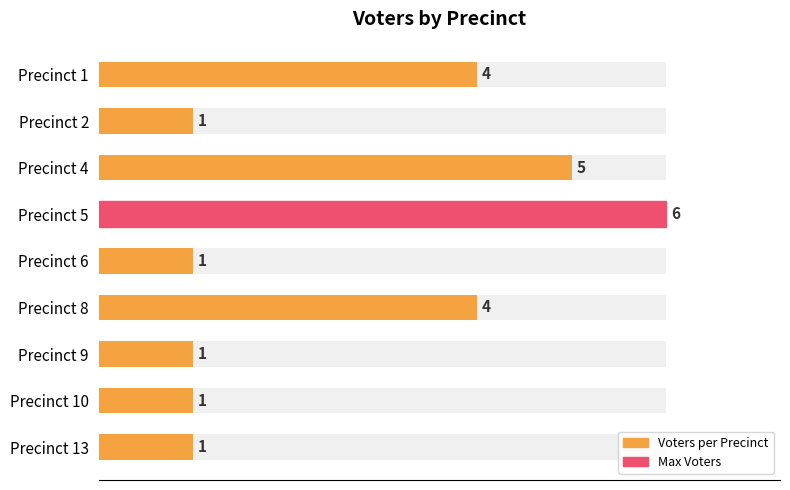

Count the number of values greater than 1.

4